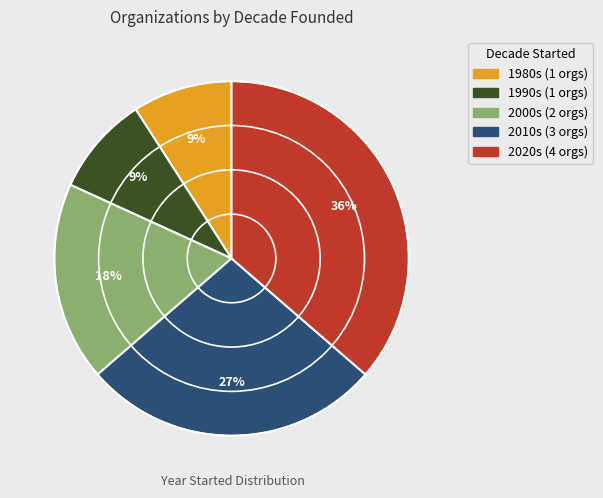

To the nearest percent, what is the difference between the largest and smallest slice percentages?

27%